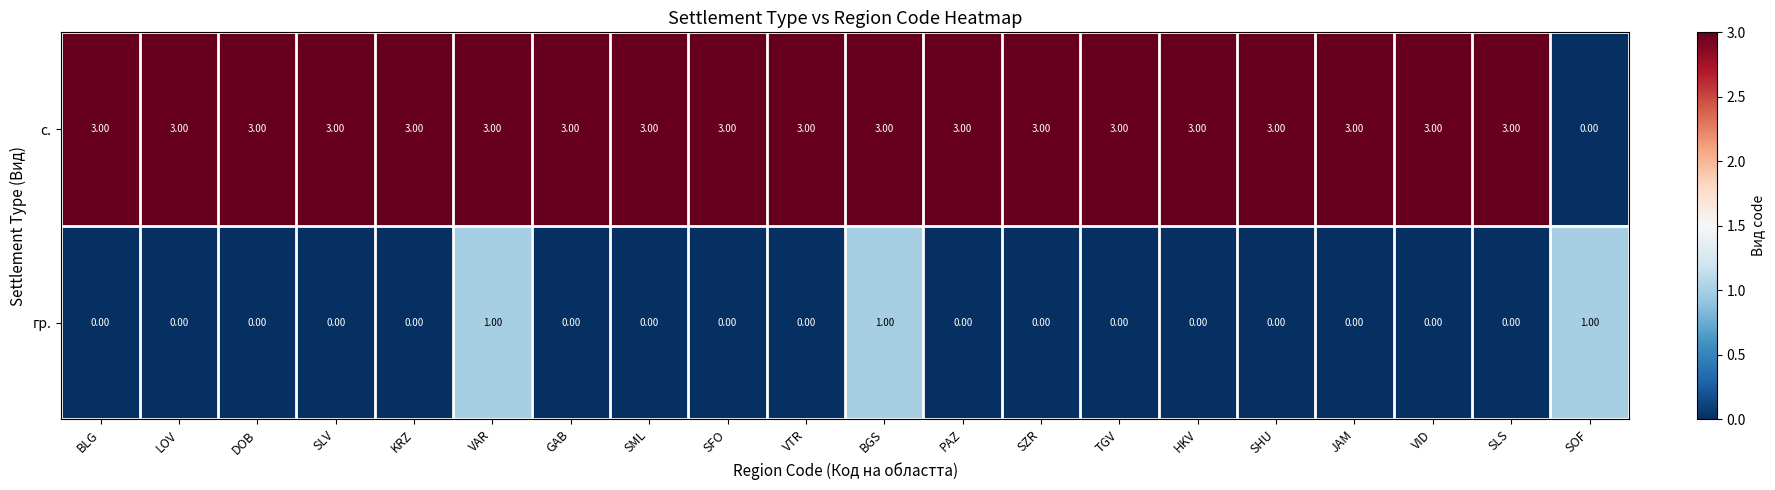

Which series changed the most between DOB and VAR?

гр.